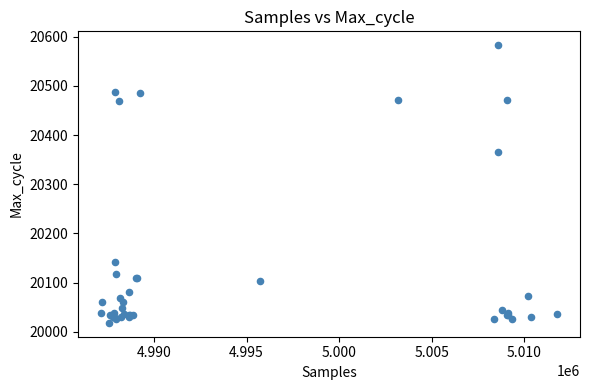

What Y value in the scatter plot is closest to 20300?

20366